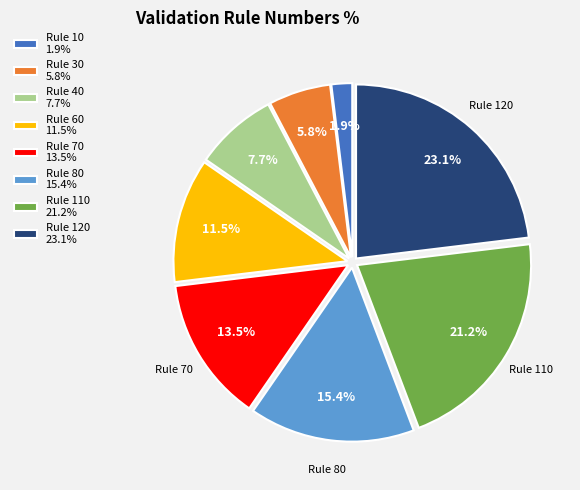

To the nearest percent, what is the difference between the Rule 30 and Rule 110 slice percentages?

15%